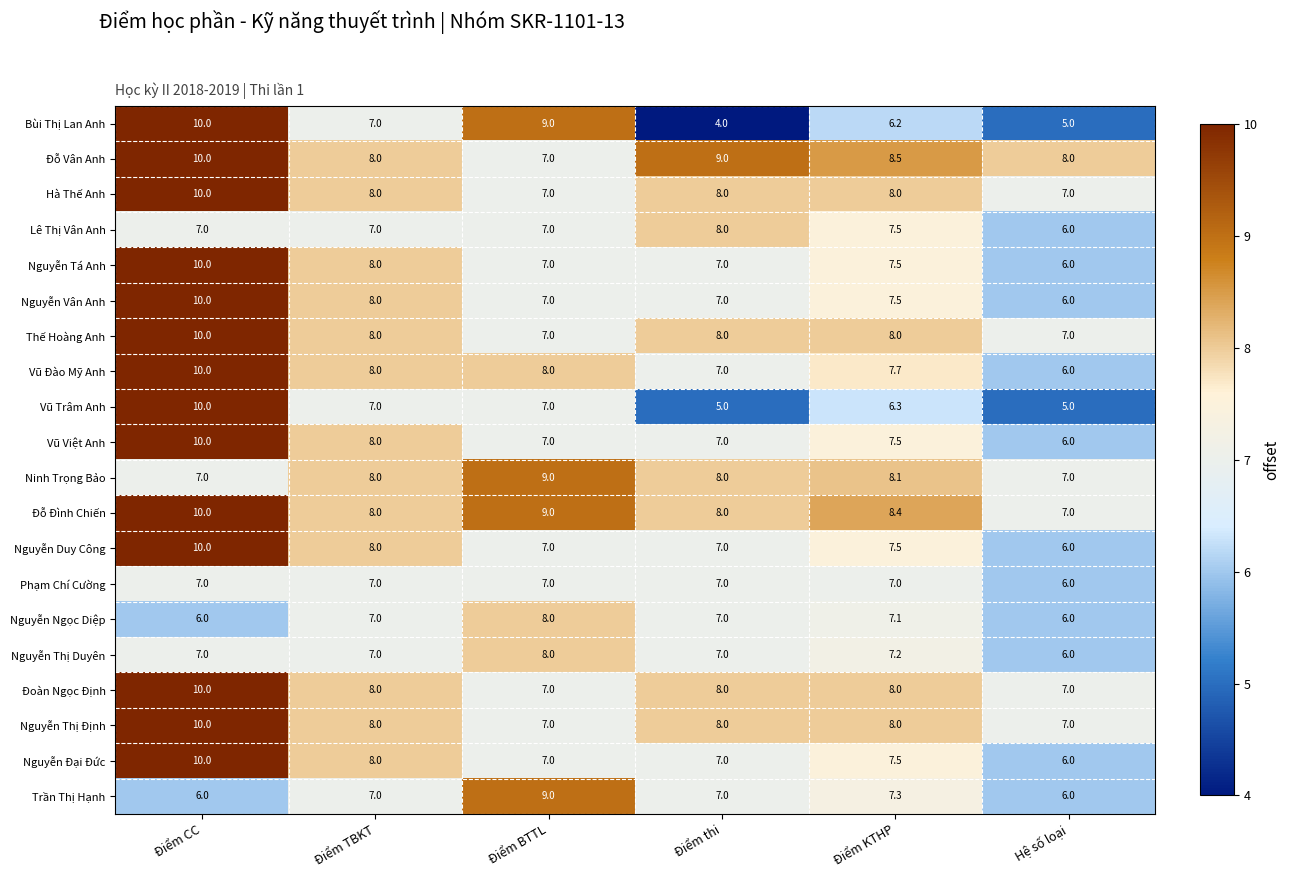

The value of Ninh Trọng Bảo at Điểm TBKT is 8.0. True or false?

True